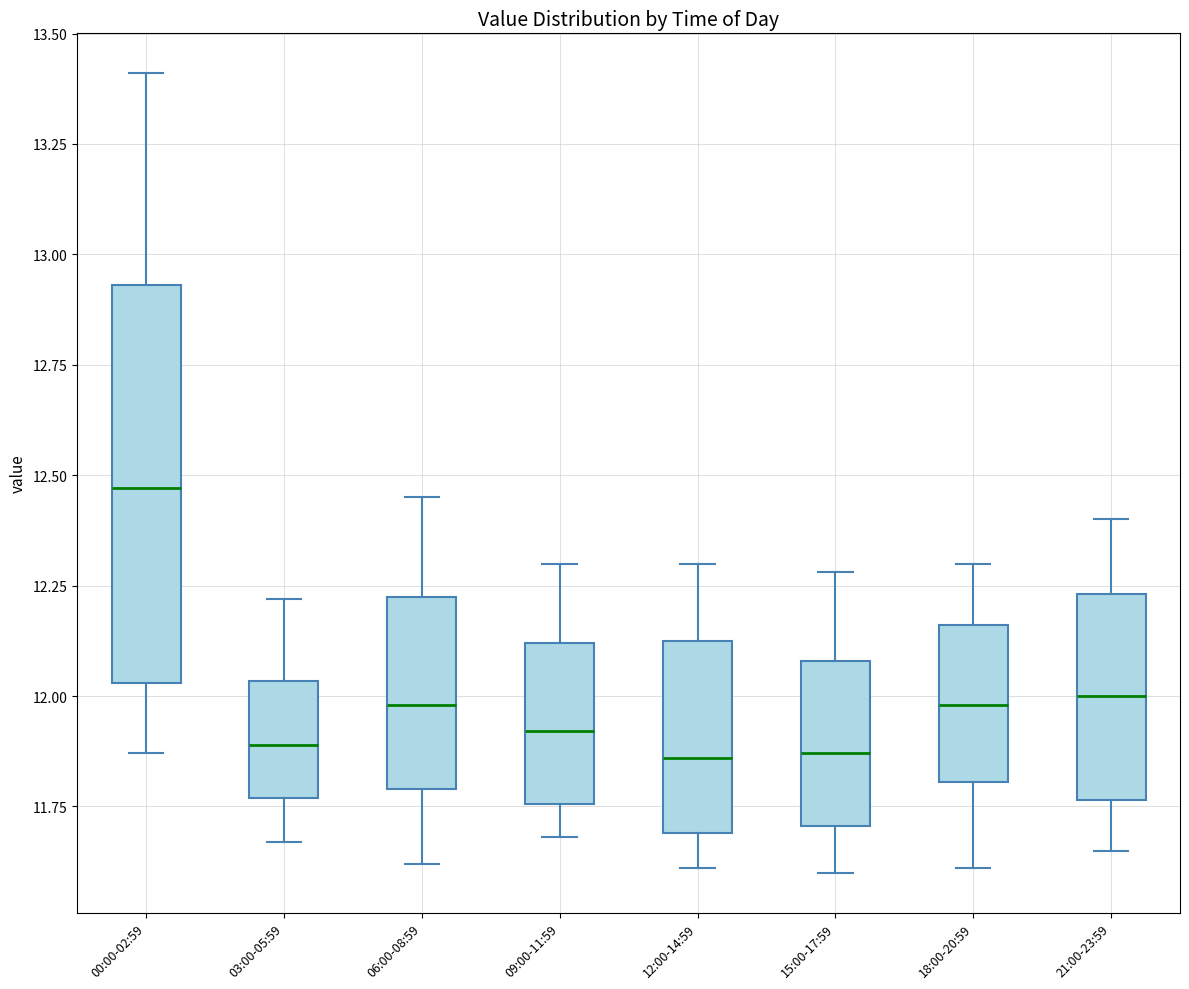

Reading left to right, read every box against the y-axis: the position of its median line, the range the box covers, and the ends of its whiskers. The values are not printed on the chart, so give them approximately, as read against the axis.

00:00-02:59: median 12.45, box 12.05 to 12.95, whiskers 11.85 to 13.40
03:00-05:59: median 11.90, box 11.75 to 12.05, whiskers 11.65 to 12.20
06:00-08:59: median 12.00, box 11.80 to 12.25, whiskers 11.60 to 12.45
09:00-11:59: median 11.90, box 11.75 to 12.10, whiskers 11.70 to 12.30
12:00-14:59: median 11.85, box 11.70 to 12.15, whiskers 11.60 to 12.30
15:00-17:59: median 11.85, box 11.70 to 12.10, whiskers 11.60 to 12.30
18:00-20:59: median 12.00, box 11.80 to 12.15, whiskers 11.60 to 12.30
21:00-23:59: median 12.00, box 11.75 to 12.25, whiskers 11.65 to 12.40